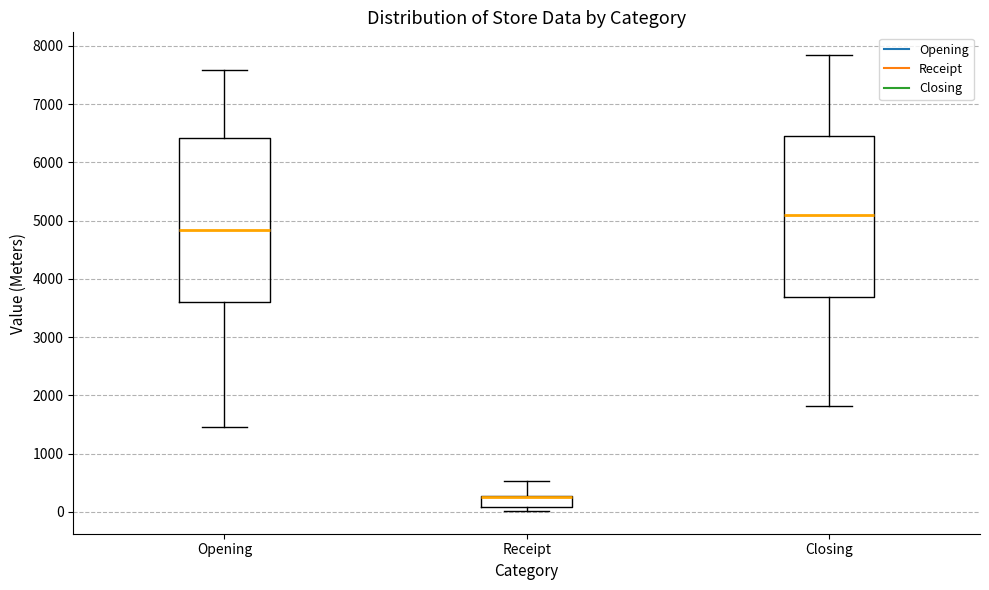

Reading left to right, transcribe this box plot: for each box, give where its median line is, the range the box spans, and where its two whiskers end, as read against the y-axis. The values are not printed on the chart, so give them approximately, as read against the axis.

Opening: median 4800, box 3600 to 6400, whiskers 1500 to 7600
Receipt: median 200 (drawn on the box's upper edge), box 100 to 300, whiskers 0 to 500
Closing: median 5100, box 3700 to 6400, whiskers 1800 to 7800